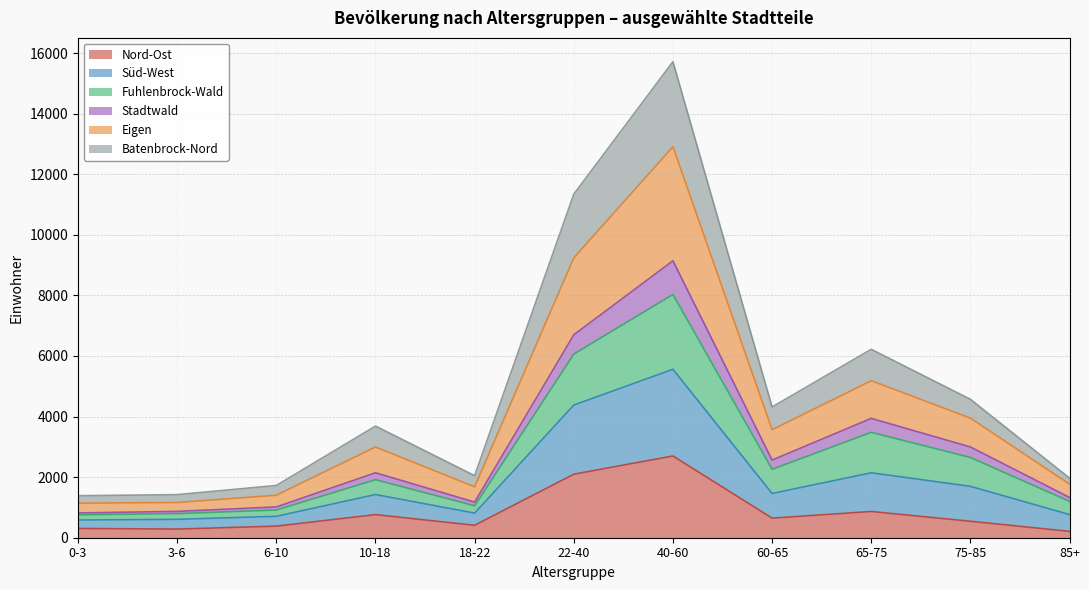

Is the value of Nord-Ost at 6-10 greater than the value of Fuhlenbrock-Wald at 40-60?

No